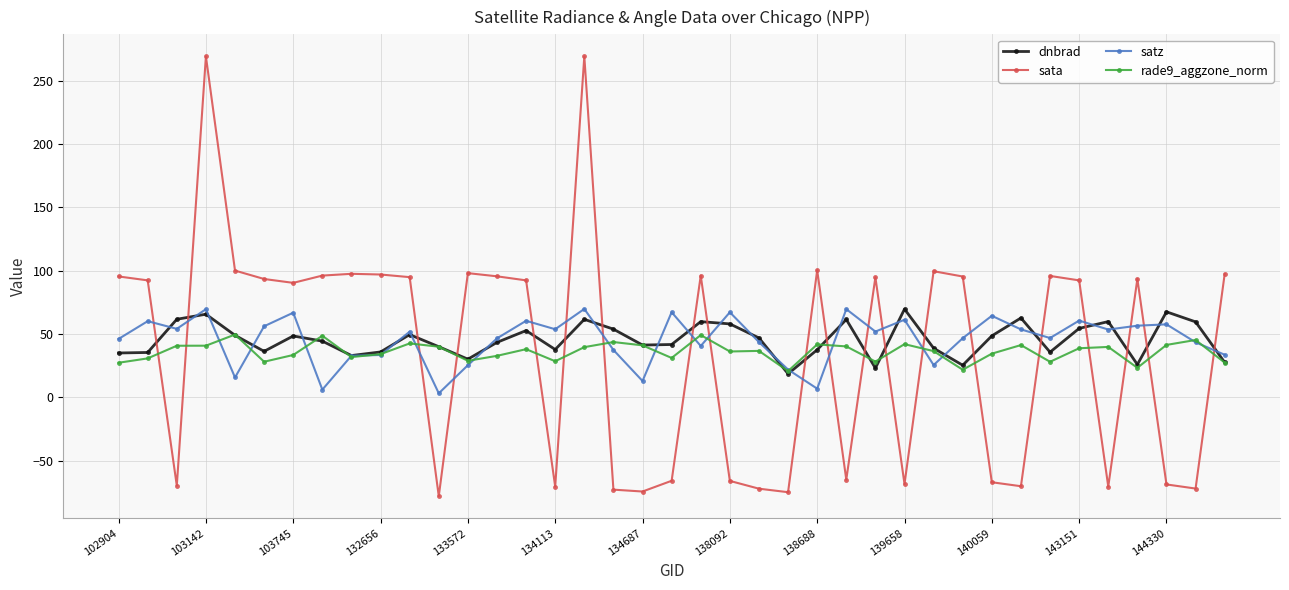

How many data points in satz are less than 51?

19